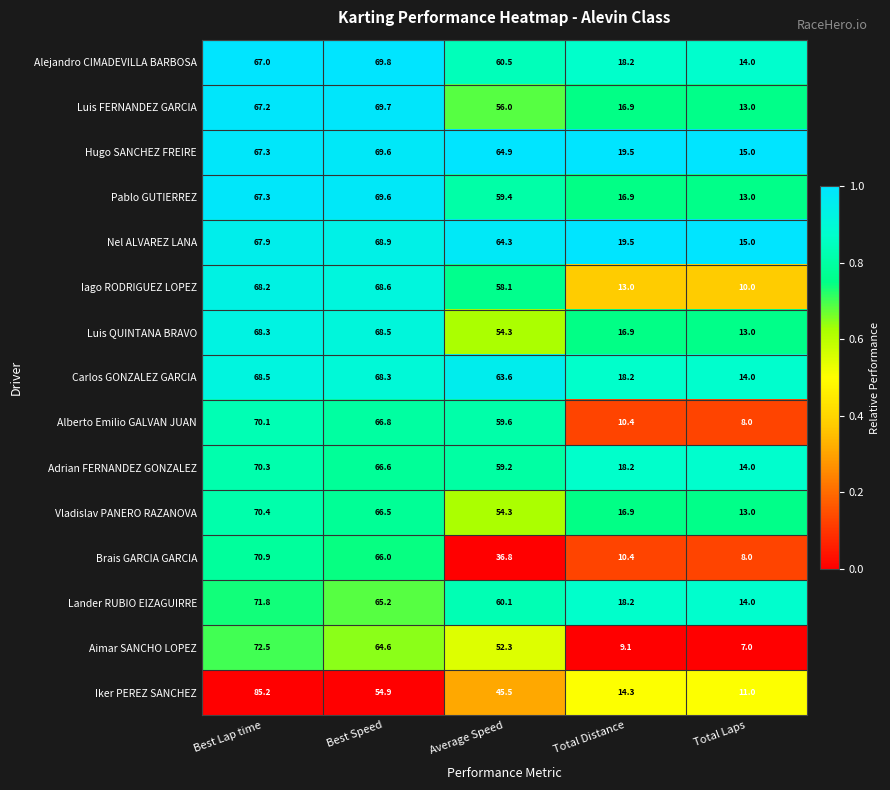

What is the spread (max minus min) of values at Average Speed?

28.1